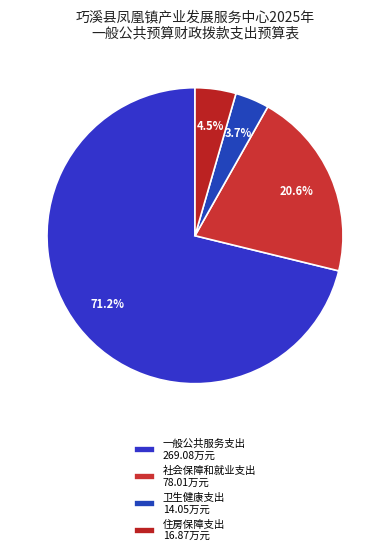

What portion of the pie excludes 卫生健康支出?

96.3%